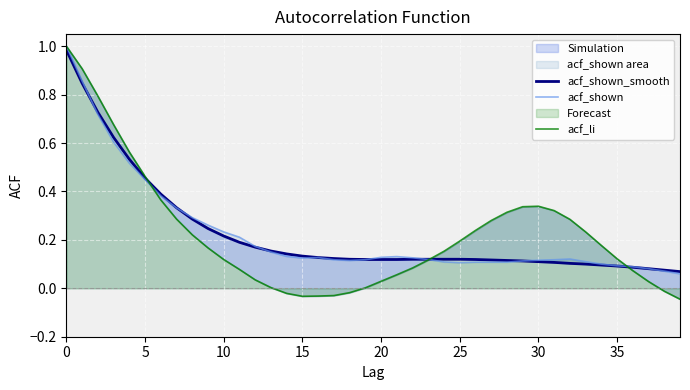

Which series changed the most between 10 and 13?

acf_li